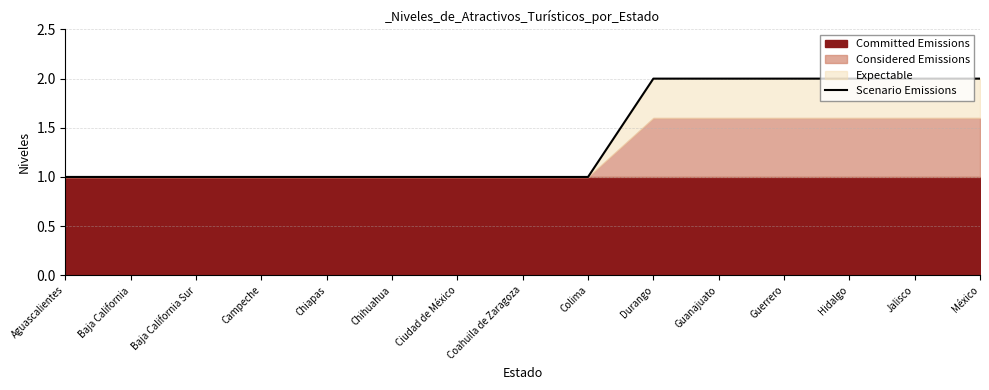

Where is the data nearest to the value 1?

Aguascalientes